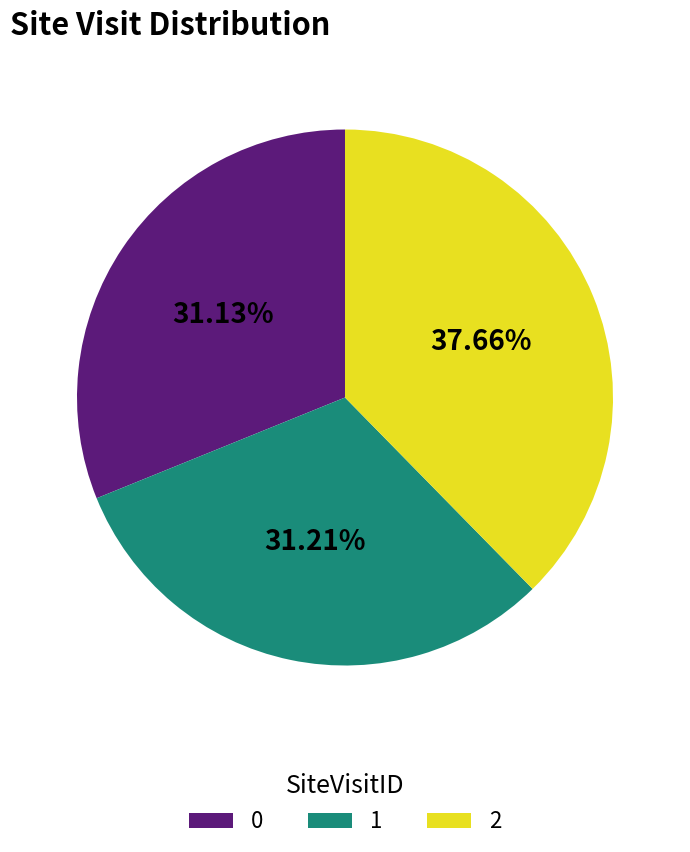

To the nearest percent, what portion does 0 represent?

31%